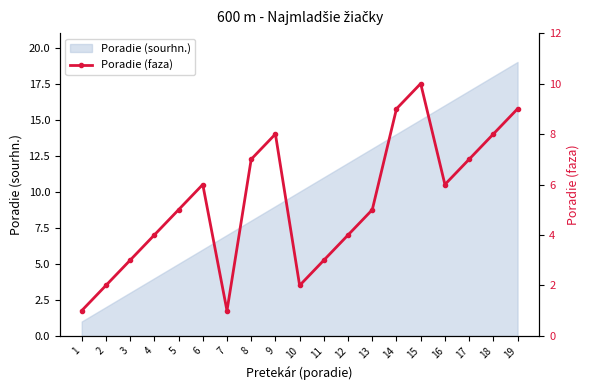

What is the change in value from 14 to 16?

-3